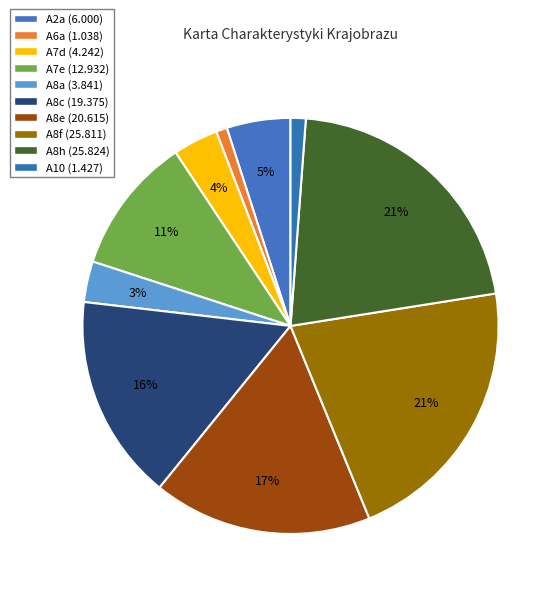

Count the number of slices in the pie.

10